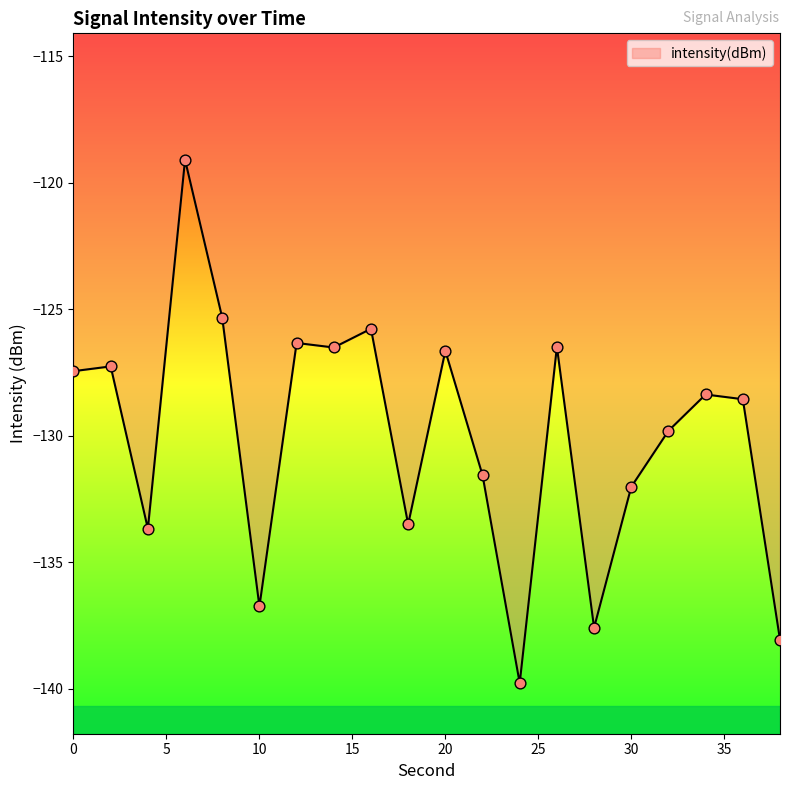

What is the greatest value displayed?

-119.1